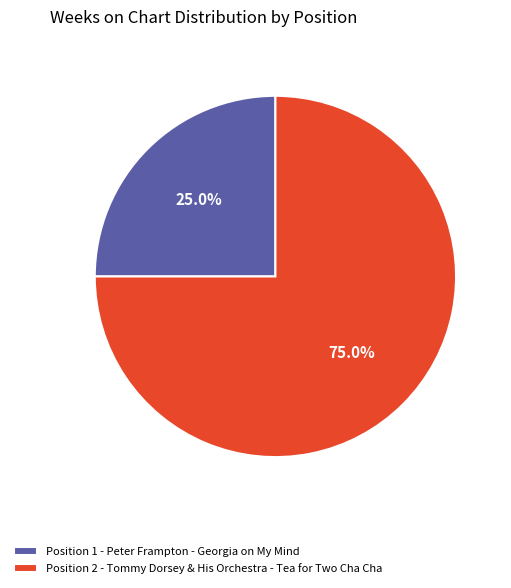

Which has a higher value, Position 2 - Tommy Dorsey & His Orchestra - Tea for Two Cha Cha or Position 1 - Peter Frampton - Georgia on My Mind?

Position 2 - Tommy Dorsey & His Orchestra - Tea for Two Cha Cha